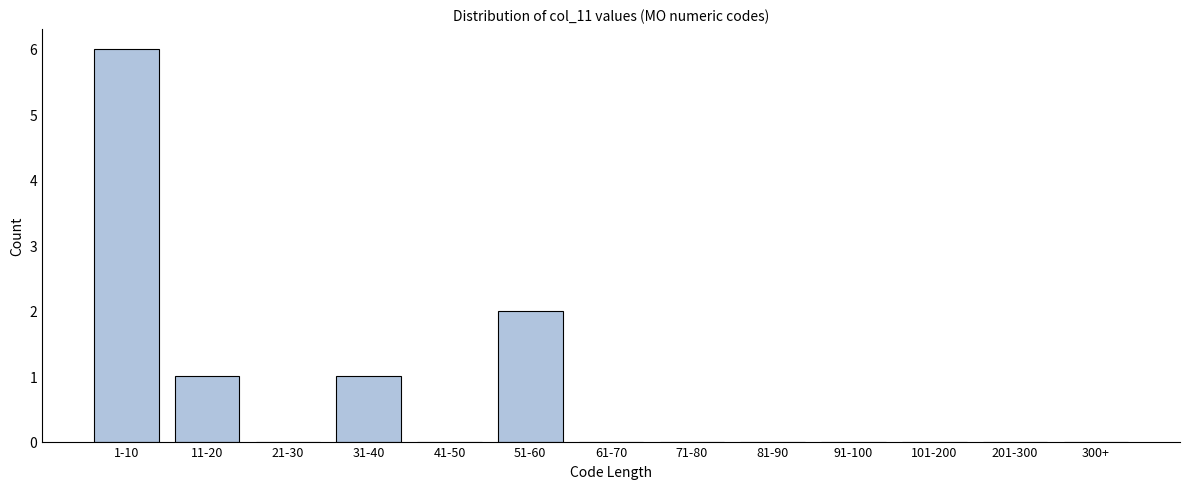

Reading right to left, extract all data points from this chart.

300+=0	201-300=0	101-200=0	91-100=0	81-90=0	71-80=0	61-70=0	51-60=2	41-50=0	31-40=1	21-30=0	11-20=1	1-10=6